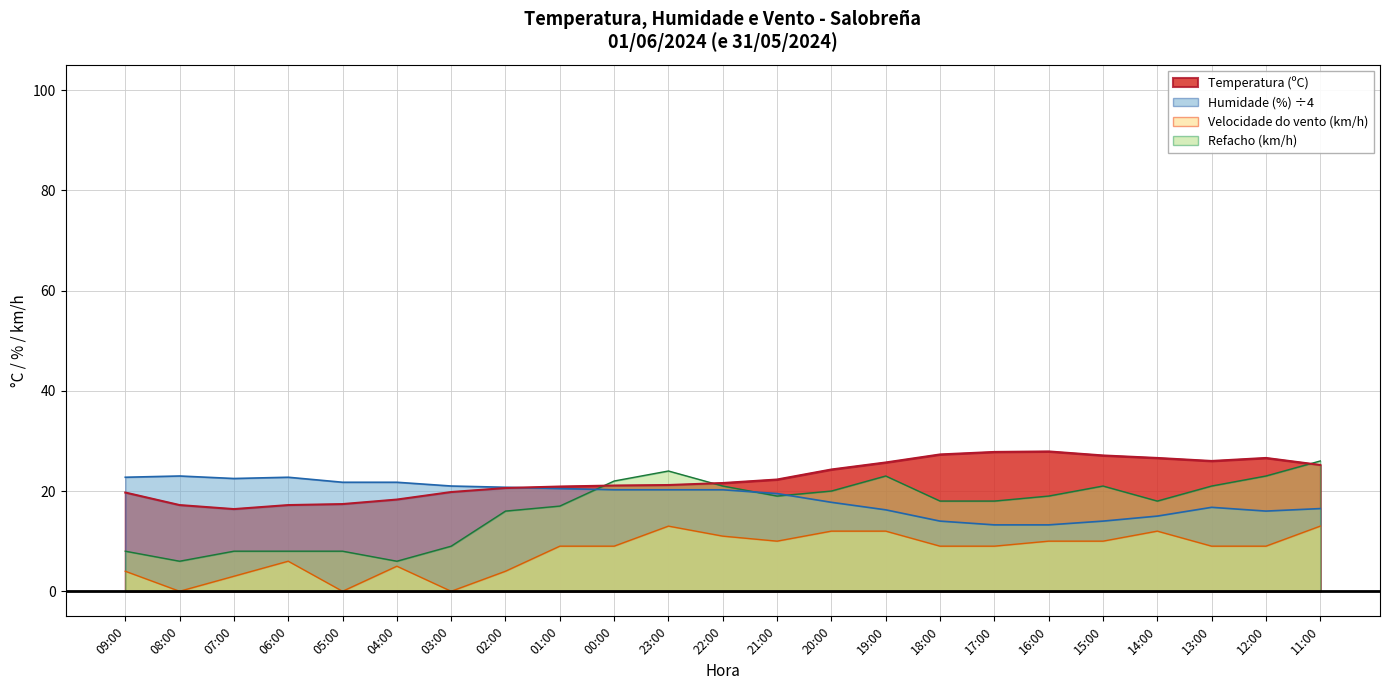

Which has a higher value, 02:00 or 11:00?

11:00